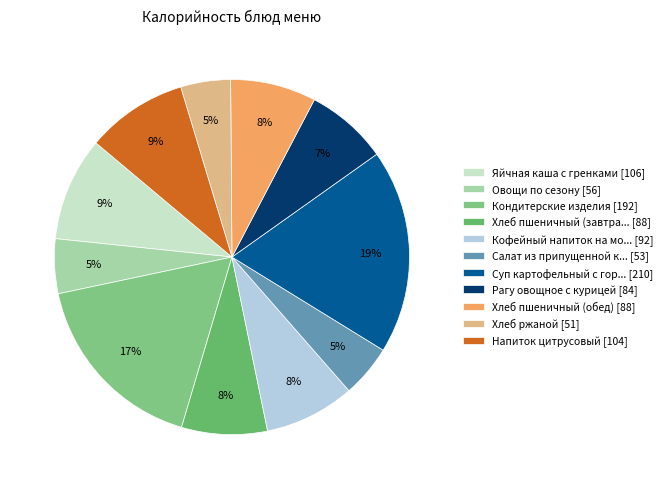

How many slices are in this pie chart?

11